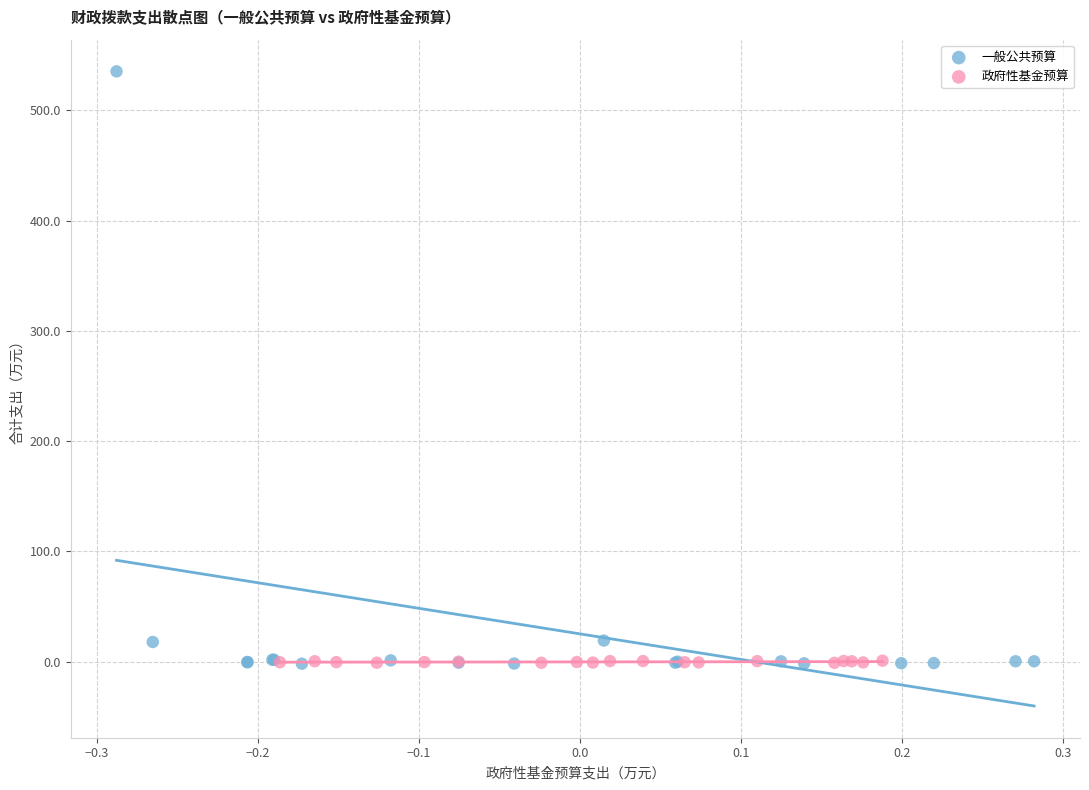

Which series has the largest Y range (max minus min)?

一般公共预算